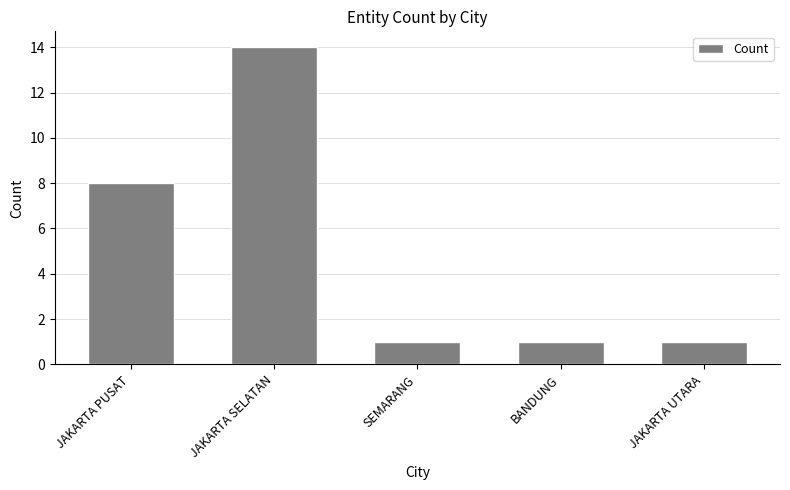

How many values are between 1 and 8?

4